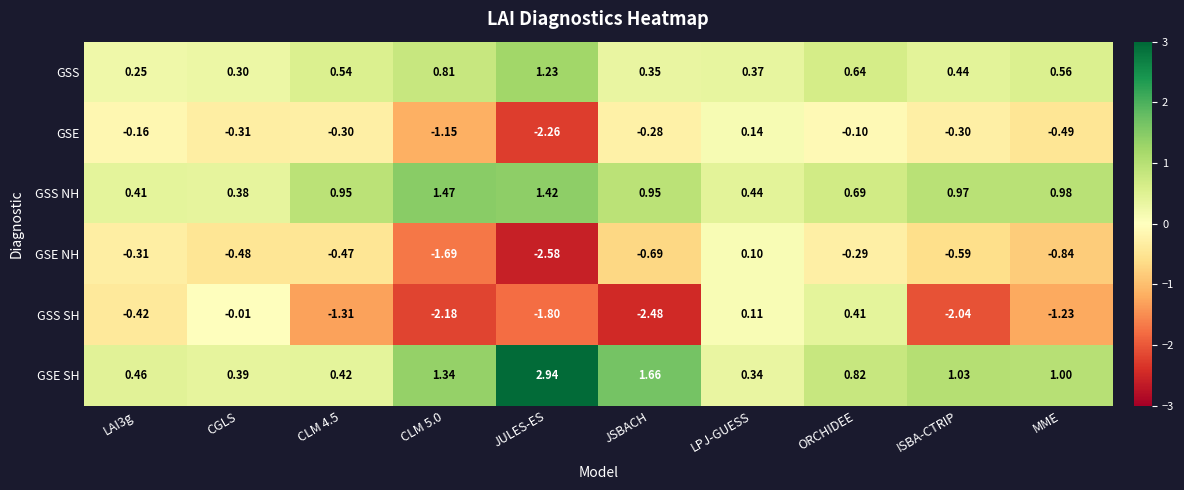

Which category has the highest value across all series?

JULES-ES